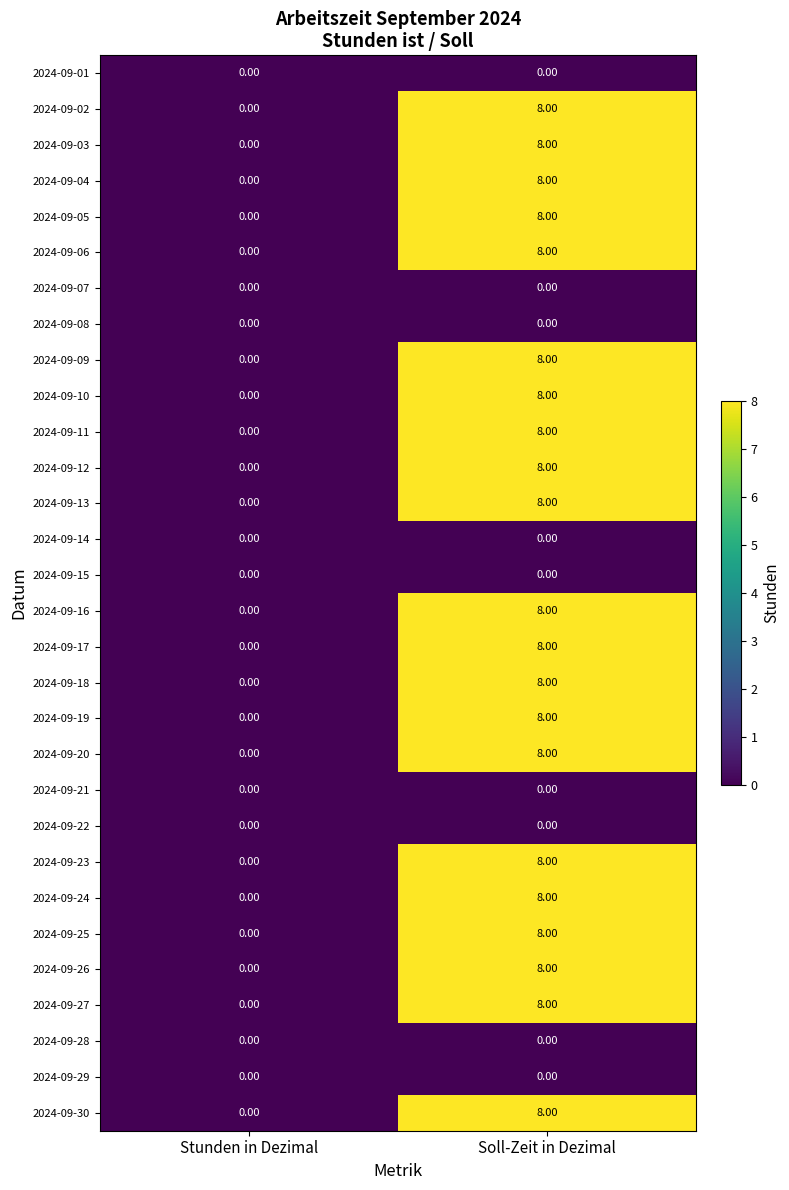

Rank the categories by 2024-09-10 value from highest to lowest.

Soll-Zeit in Dezimal, Stunden in Dezimal